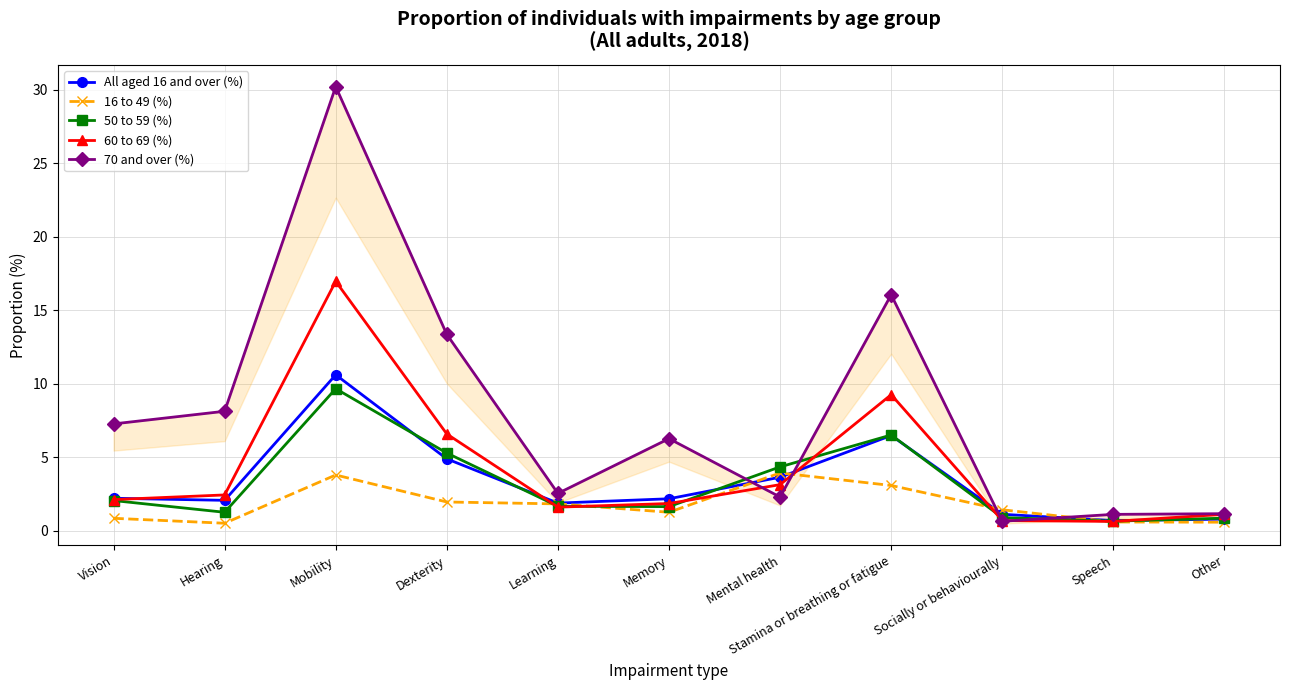

How many values in the 50 to 59 (%) series are below 1?

3